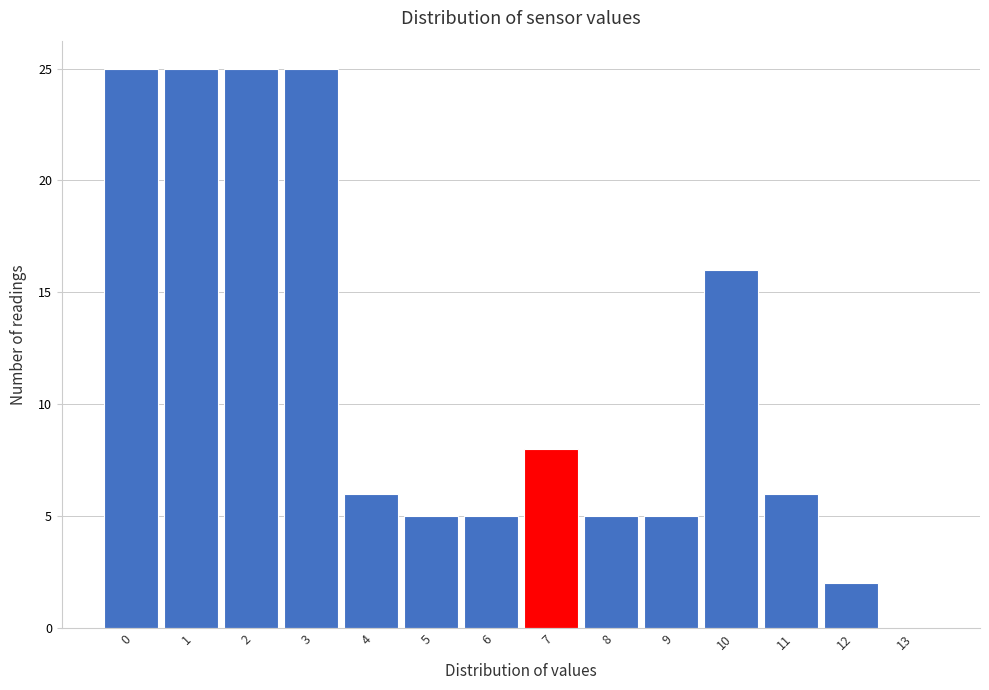

Reading right to left, transcribe all the data shown in this chart.

13=0	12=2	11=6	10=16	9=5	8=5	7=8	6=5	5=5	4=6	3=25	2=25	1=25	0=25